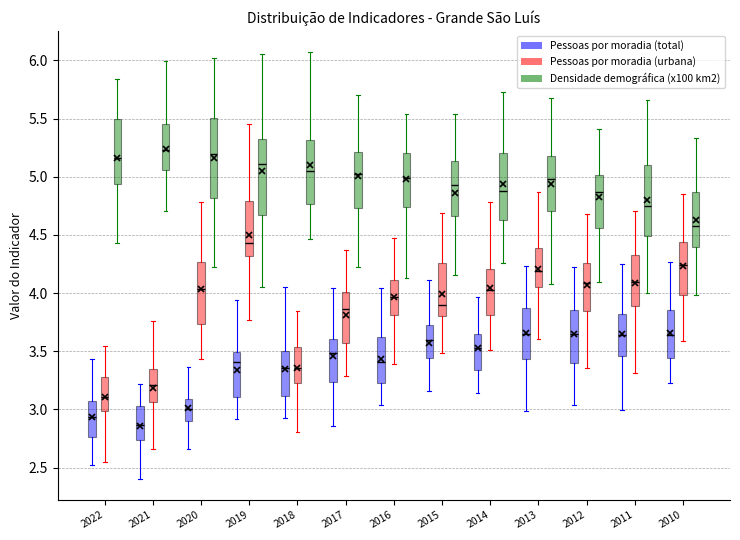

Reading left to right, transcribe this box plot: for each box, give where its median line is, the range the box spans, and where its two whiskers end, as read against the y-axis. The values are not printed on the chart, so give them approximately, as read against the axis.

2022 (Pessoas por moradia (total)): median 2.95, box 2.75 to 3.05, whiskers 2.50 to 3.45
2022 (Pessoas por moradia (urbana)): median 3.10, box 3.00 to 3.30, whiskers 2.55 to 3.55
2022 (Densidade demográfica (x100 km2)): median 5.15, box 4.95 to 5.50, whiskers 4.45 to 5.85
2021 (Pessoas por moradia (total)): median 2.85, box 2.75 to 3.05, whiskers 2.40 to 3.20
2021 (Pessoas por moradia (urbana)): median 3.20, box 3.05 to 3.35, whiskers 2.65 to 3.75
2021 (Densidade demográfica (x100 km2)): median 5.25, box 5.05 to 5.45, whiskers 4.70 to 6.00
2020 (Pessoas por moradia (total)): median 3.00, box 2.90 to 3.10, whiskers 2.65 to 3.35
2020 (Pessoas por moradia (urbana)): median 4.05, box 3.75 to 4.25, whiskers 3.45 to 4.80
2020 (Densidade demográfica (x100 km2)): median 5.20, box 4.80 to 5.50, whiskers 4.20 to 6.00
2019 (Pessoas por moradia (total)): median 3.40, box 3.10 to 3.50, whiskers 2.90 to 3.95
2019 (Pessoas por moradia (urbana)): median 4.45, box 4.30 to 4.80, whiskers 3.75 to 5.45
2019 (Densidade demográfica (x100 km2)): median 5.10, box 4.65 to 5.35, whiskers 4.05 to 6.05
2018 (Pessoas por moradia (total)): median 3.35, box 3.10 to 3.50, whiskers 2.95 to 4.05
2018 (Pessoas por moradia (urbana)): median 3.35, box 3.25 to 3.55, whiskers 2.80 to 3.85
2018 (Densidade demográfica (x100 km2)): median 5.05, box 4.75 to 5.30, whiskers 4.45 to 6.05
2017 (Pessoas por moradia (total)): median 3.50, box 3.25 to 3.60, whiskers 2.85 to 4.05
2017 (Pessoas por moradia (urbana)): median 3.85, box 3.55 to 4.00, whiskers 3.30 to 4.35
2017 (Densidade demográfica (x100 km2)): median 5.00, box 4.75 to 5.20, whiskers 4.25 to 5.70
2016 (Pessoas por moradia (total)): median 3.40, box 3.25 to 3.60, whiskers 3.05 to 4.05
2016 (Pessoas por moradia (urbana)): median 3.95, box 3.80 to 4.10, whiskers 3.40 to 4.50
2016 (Densidade demográfica (x100 km2)): median 5.00, box 4.75 to 5.20, whiskers 4.15 to 5.55
2015 (Pessoas por moradia (total)): median 3.60, box 3.45 to 3.70, whiskers 3.15 to 4.10
2015 (Pessoas por moradia (urbana)): median 3.90, box 3.80 to 4.25, whiskers 3.50 to 4.70
2015 (Densidade demográfica (x100 km2)): median 4.95, box 4.65 to 5.15, whiskers 4.15 to 5.55
2014 (Pessoas por moradia (total)): median 3.55, box 3.35 to 3.65, whiskers 3.15 to 3.95
2014 (Pessoas por moradia (urbana)): median 4.00, box 3.80 to 4.20, whiskers 3.50 to 4.80
2014 (Densidade demográfica (x100 km2)): median 4.90, box 4.65 to 5.20, whiskers 4.25 to 5.75
2013 (Pessoas por moradia (total)): median 3.65, box 3.45 to 3.85, whiskers 3.00 to 4.25
2013 (Pessoas por moradia (urbana)): median 4.20, box 4.05 to 4.40, whiskers 3.60 to 4.85
2013 (Densidade demográfica (x100 km2)): median 5.00, box 4.70 to 5.15, whiskers 4.05 to 5.65
2012 (Pessoas por moradia (total)): median 3.65, box 3.40 to 3.85, whiskers 3.05 to 4.25
2012 (Pessoas por moradia (urbana)): median 4.10, box 3.85 to 4.25, whiskers 3.35 to 4.70
2012 (Densidade demográfica (x100 km2)): median 4.85, box 4.55 to 5.00, whiskers 4.10 to 5.40
2011 (Pessoas por moradia (total)): median 3.65, box 3.45 to 3.80, whiskers 3.00 to 4.25
2011 (Pessoas por moradia (urbana)): median 4.10, box 3.90 to 4.35, whiskers 3.30 to 4.70
2011 (Densidade demográfica (x100 km2)): median 4.75, box 4.50 to 5.10, whiskers 4.00 to 5.65
2010 (Pessoas por moradia (total)): median 3.65, box 3.45 to 3.85, whiskers 3.20 to 4.25
2010 (Pessoas por moradia (urbana)): median 4.25, box 4.00 to 4.45, whiskers 3.60 to 4.85
2010 (Densidade demográfica (x100 km2)): median 4.55, box 4.40 to 4.85, whiskers 4.00 to 5.35